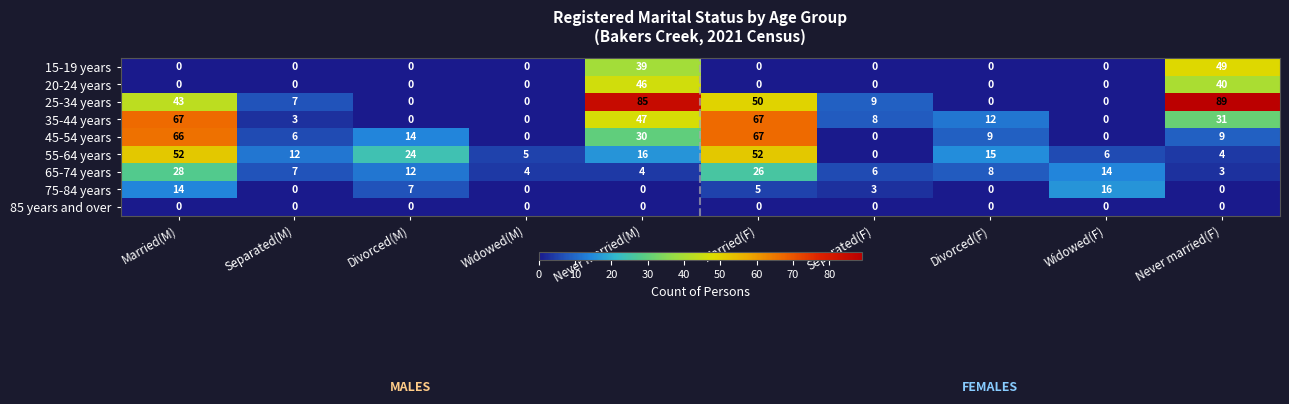

At which category does the chart reach its peak across all series?

Never married(F)